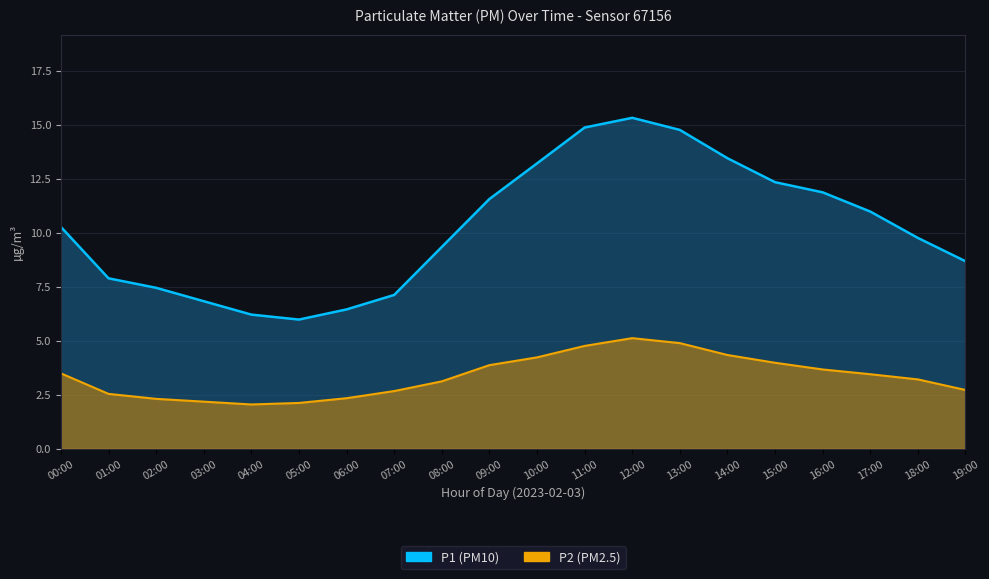

Is it true that P1 equals 15.2 at 19:00?

False